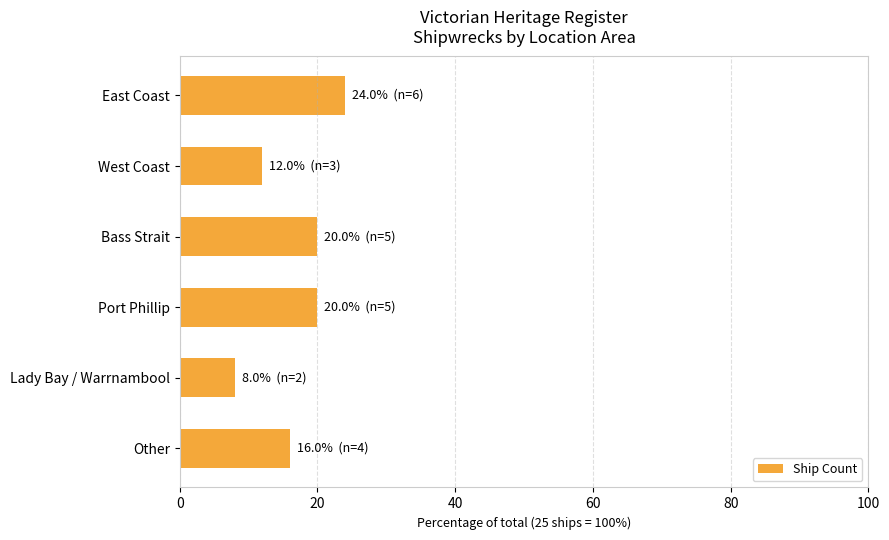

Reading top to bottom, what are all the values shown in this chart?

24	12	20	20	8	16